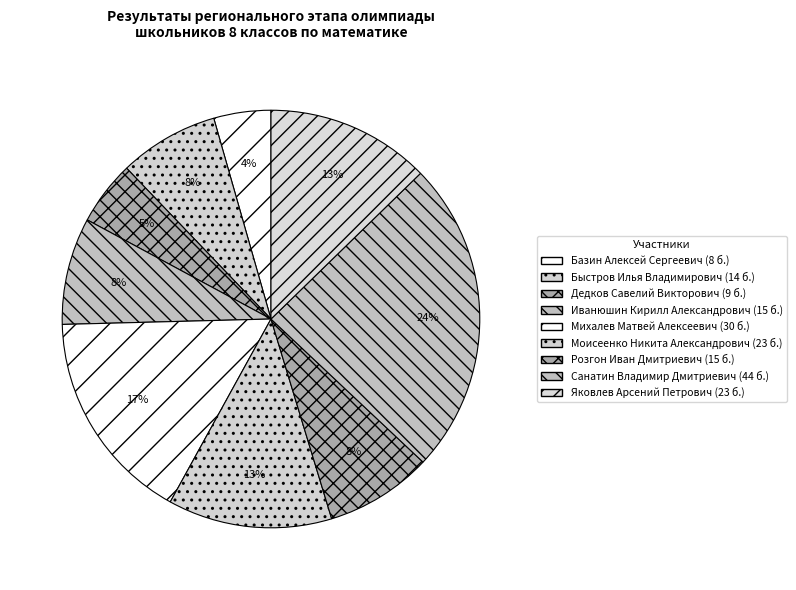

To the nearest percent, what is the difference between the largest and smallest slice percentages?

20%